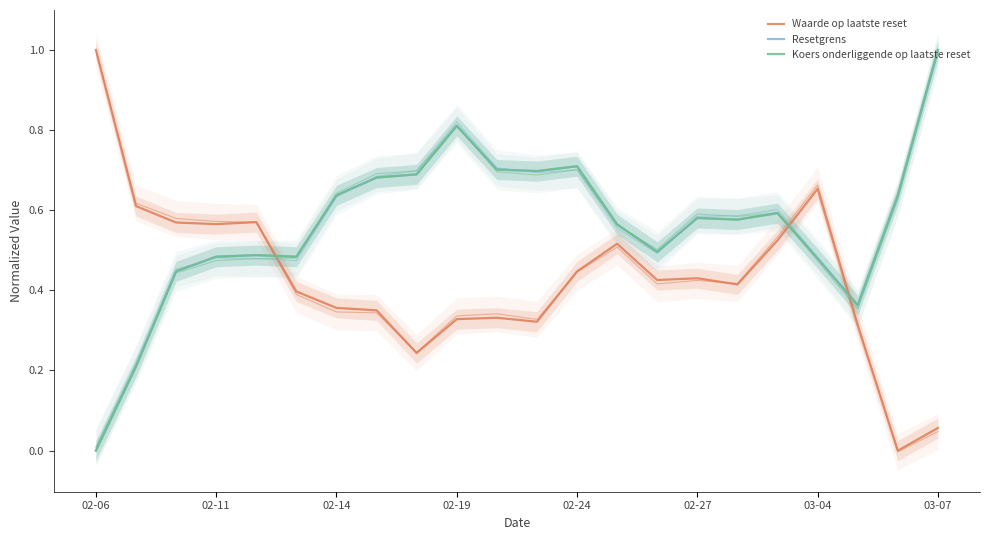

At how many categories does at least one series exceed 0?

22